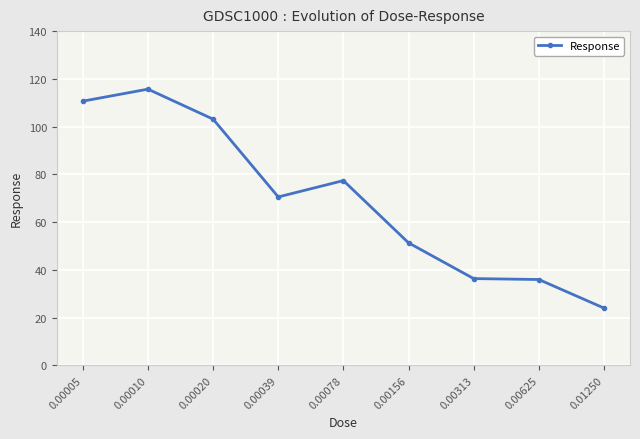

At which category does the chart reach its minimum across all series?

0.01250